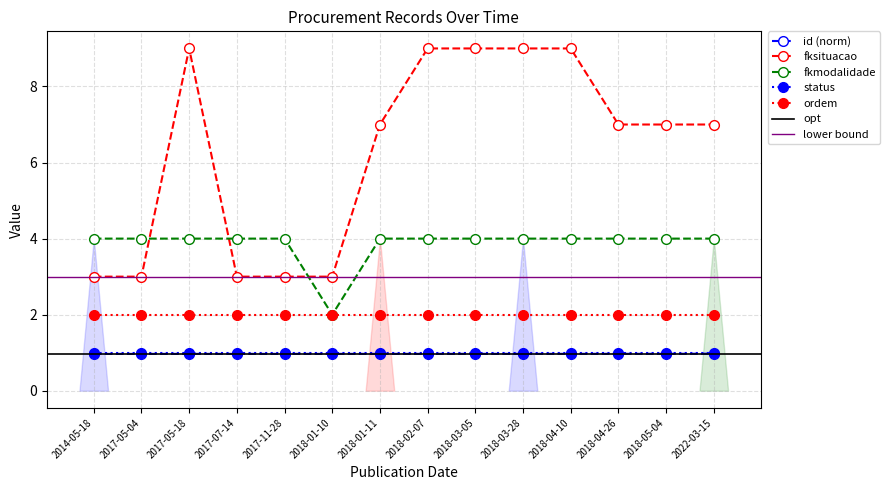

Where is the first local minimum for fkmodalidade?

2018-01-10